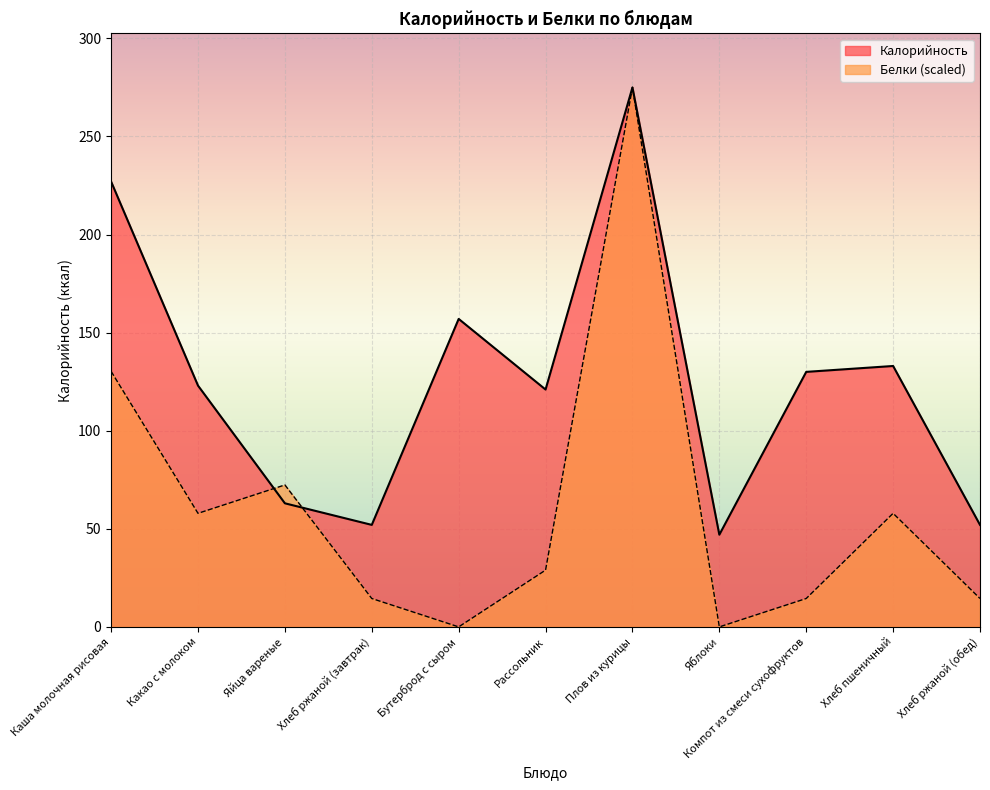

At Хлеб пшеничный, list the series in order from largest to smallest.

Калорийность, Белки (scaled)